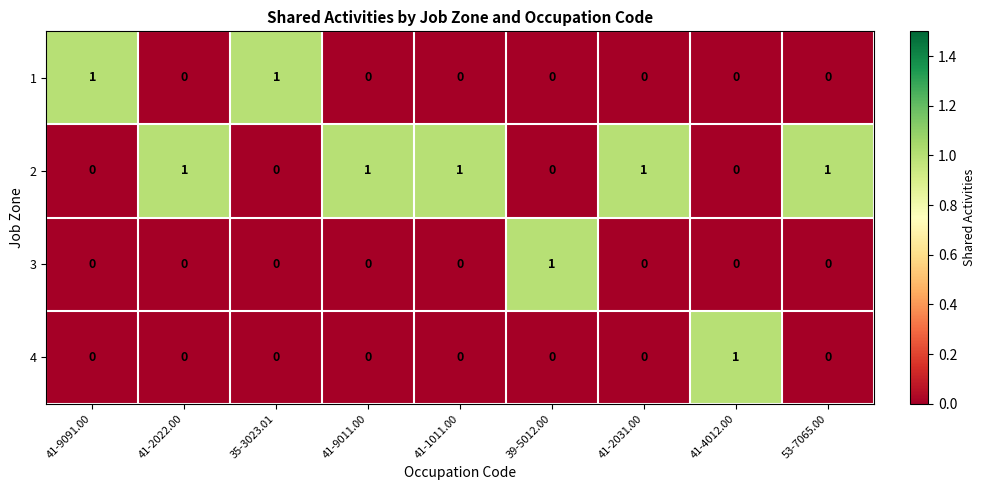

How many 4 values are between 0 and 1?

9